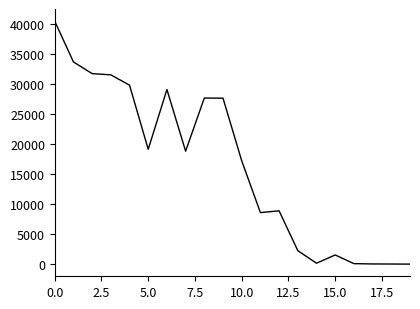

What is the greatest value displayed?

40437